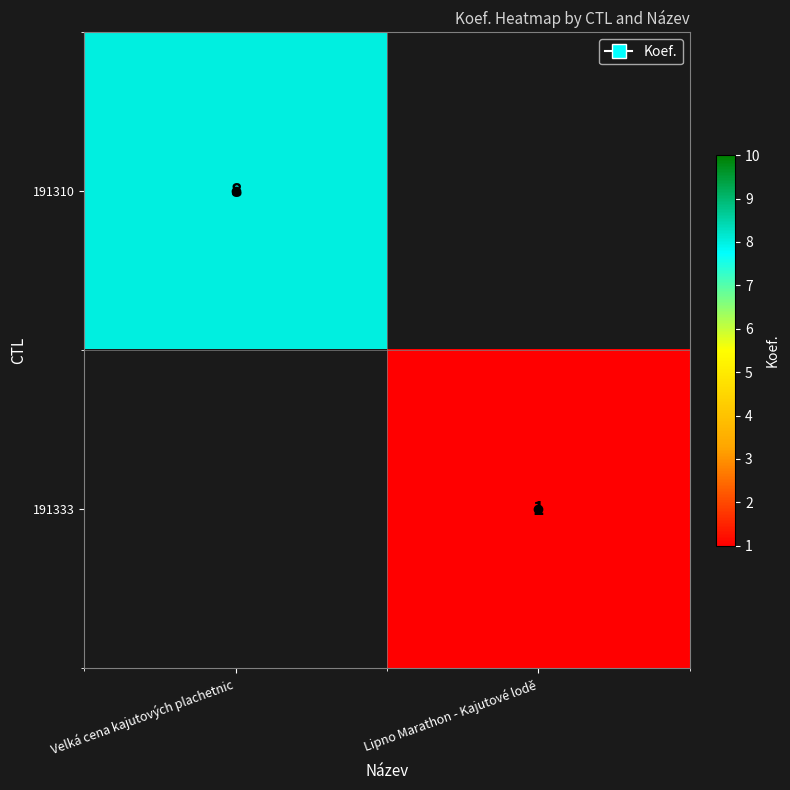

The 191310 series shows 8 at Velká cena kajutových plachetnic. True or false?

True